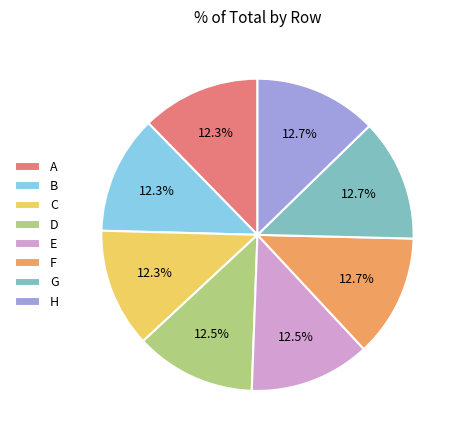

To the nearest percent, what portion does H represent?

13%